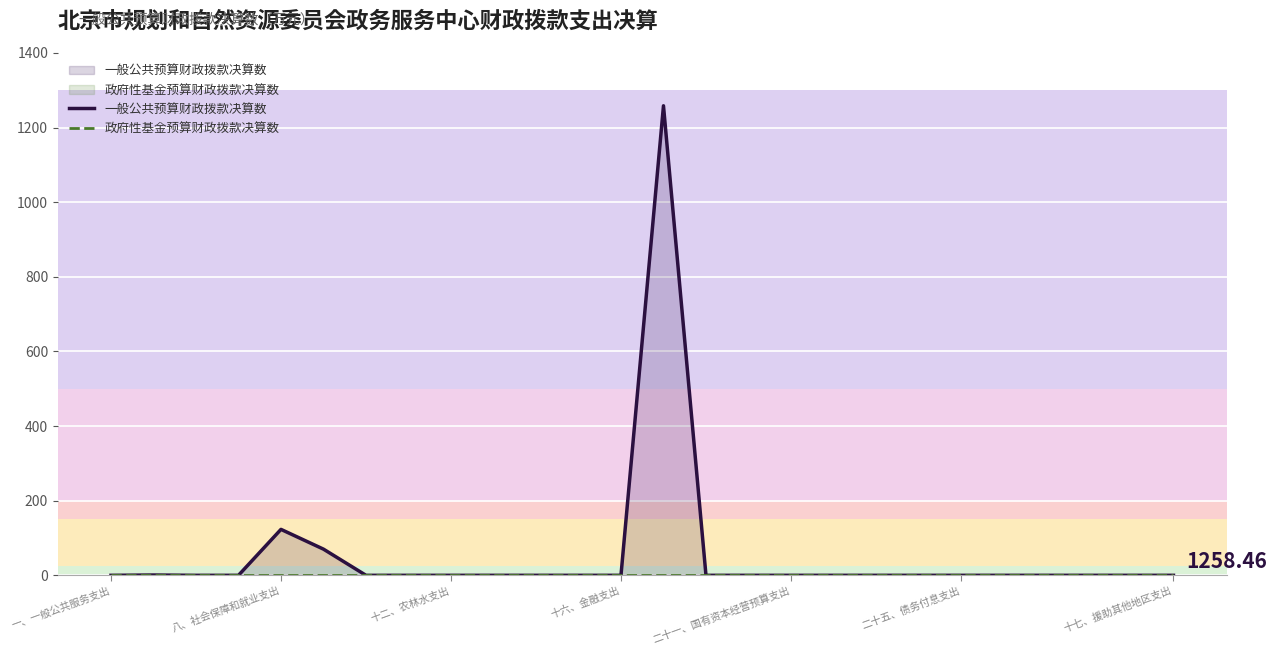

Which series has the widest spread of values?

一般公共预算财政拨款决算数